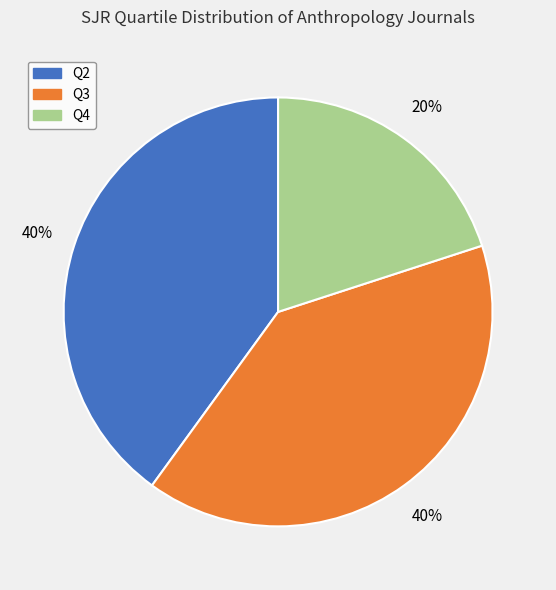

Is the sum of Q3 and Q2 greater than half?

Yes